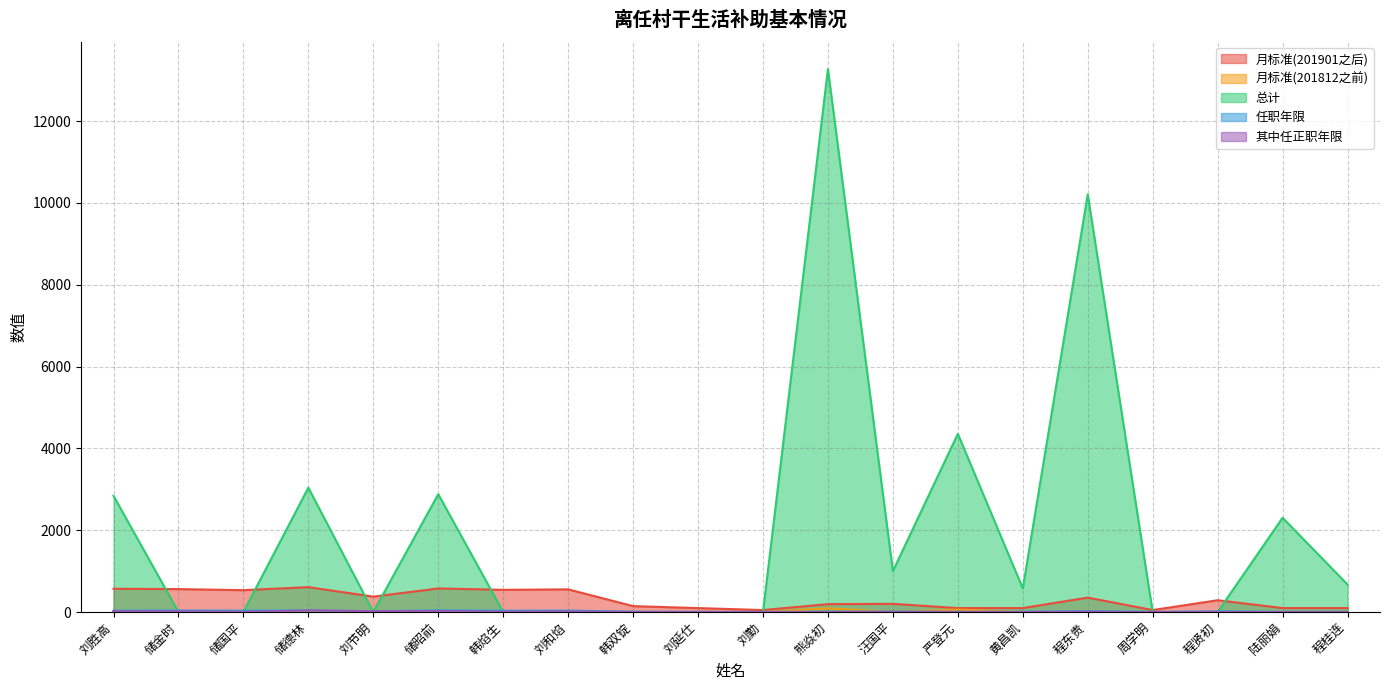

Reading right to left, transcribe all the data shown in this chart.

月标准(201901之后): 程桂连=96	陆丽娟=96	程贤初=288	周学明=48	程东贵=352	黄昌凯=96	严登元=96	汪国平=200	熊焱初=192	刘勤=48	刘延仕=96	韩双锭=144	刘和焰=554	韩焰生=542	储昭前=576	刘节明=376	储德林=608	储国平=534	储金时=560	刘胜高=568
月标准(201812之前): 程桂连=0	陆丽娟=0	程贤初=0	周学明=0	程东贵=0	黄昌凯=0	严登元=60	汪国平=0	熊焱初=90	刘勤=0	刘延仕=0	韩双锭=0	刘和焰=0	韩焰生=0	储昭前=0	刘节明=0	储德林=0	储国平=0	储金时=0	刘胜高=0
总计: 程桂连=672	陆丽娟=2304	程贤初=0	周学明=0	程东贵=10208	黄昌凯=576	严登元=4356	汪国平=1000	熊焱初=13272	刘勤=0	刘延仕=0	韩双锭=0	刘和焰=0	韩焰生=0	储昭前=2880	刘节明=0	储德林=3040	储国平=0	储金时=0	刘胜高=2840
任职年限: 程桂连=4	陆丽娟=4	程贤初=17	周学明=3	程东贵=19	黄昌凯=6	严登元=6	汪国平=11	熊焱初=8	刘勤=3	刘延仕=4	韩双锭=8	刘和焰=35	韩焰生=32	储昭前=41	刘节明=20	储德林=40	储国平=33	储金时=37	刘胜高=34
其中任正职年限: 程桂连=0	陆丽娟=0	程贤初=0	周学明=0	程东贵=8	黄昌凯=0	严登元=0	汪国平=4	熊焱初=0	刘勤=0	刘延仕=0	韩双锭=0	刘和焰=13	韩焰生=7	储昭前=24	刘节明=20	储德林=40	储国平=3	储金时=16	刘胜高=20